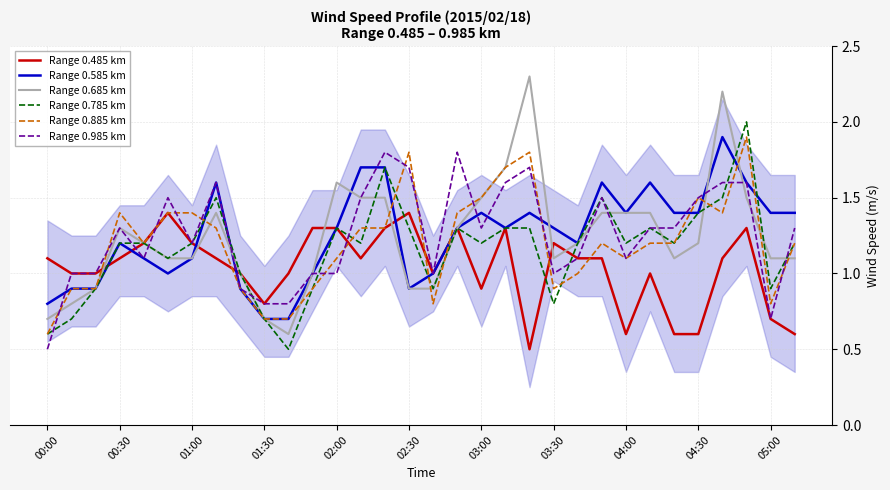

How many lines are shown in the chart?

6